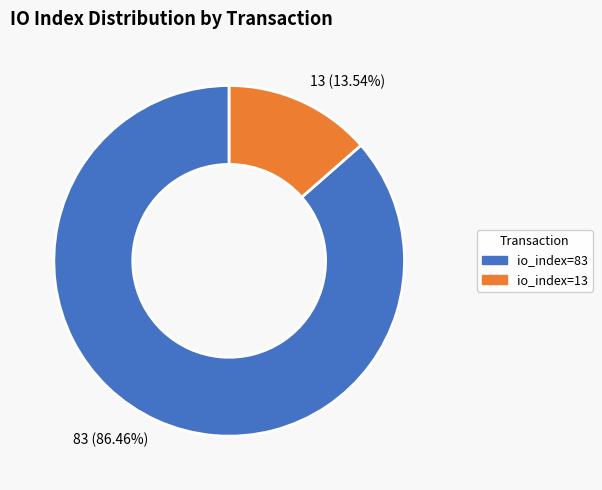

Which has a higher value, io_index=13 or io_index=83?

io_index=83